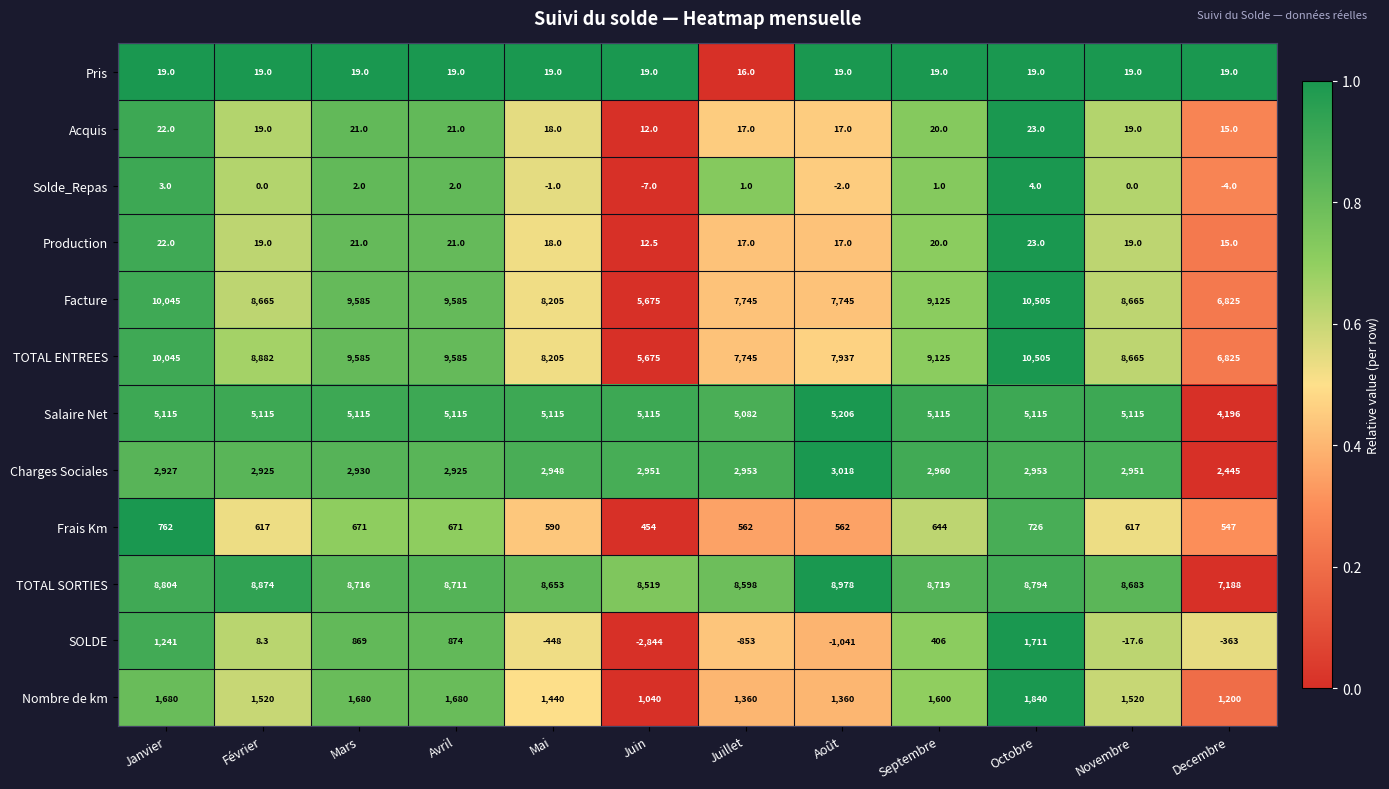

How many categories are shown in the chart?

12